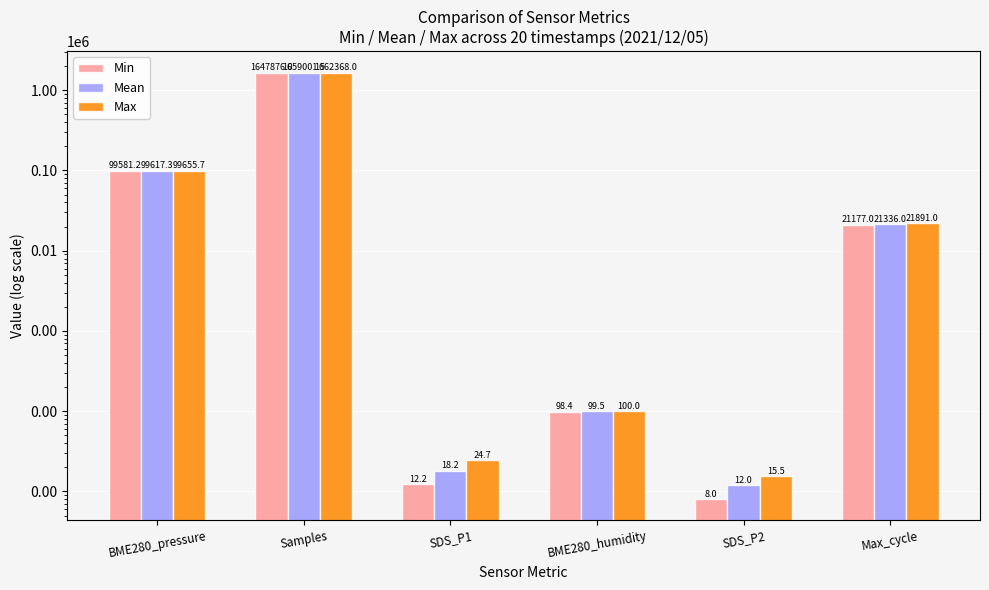

What is the difference between the maximum and minimum values in the Max series?

1662352.5